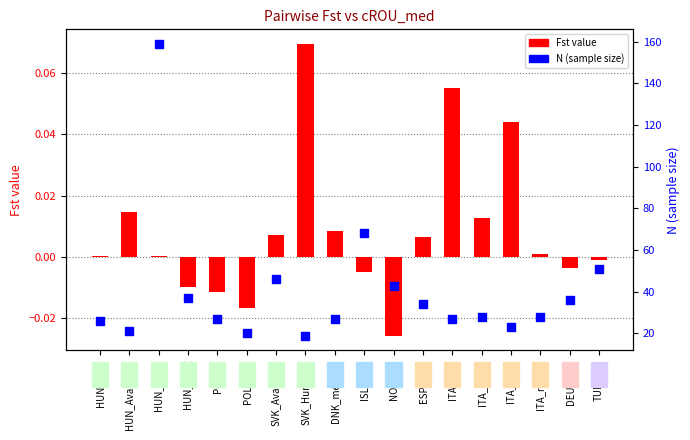

Which series contains the lowest Y value?

Fst value